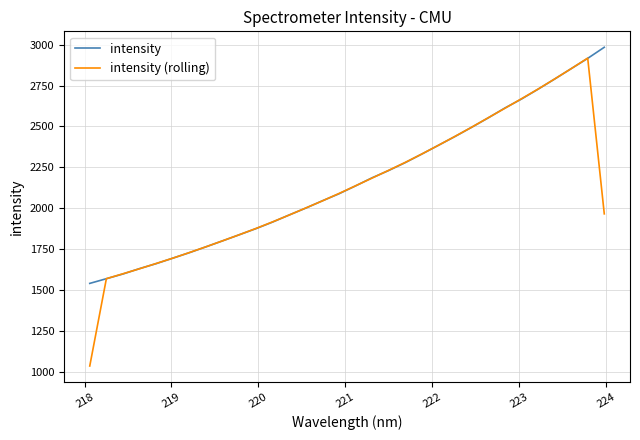

What is the highest value of the intensity series?

2983.8